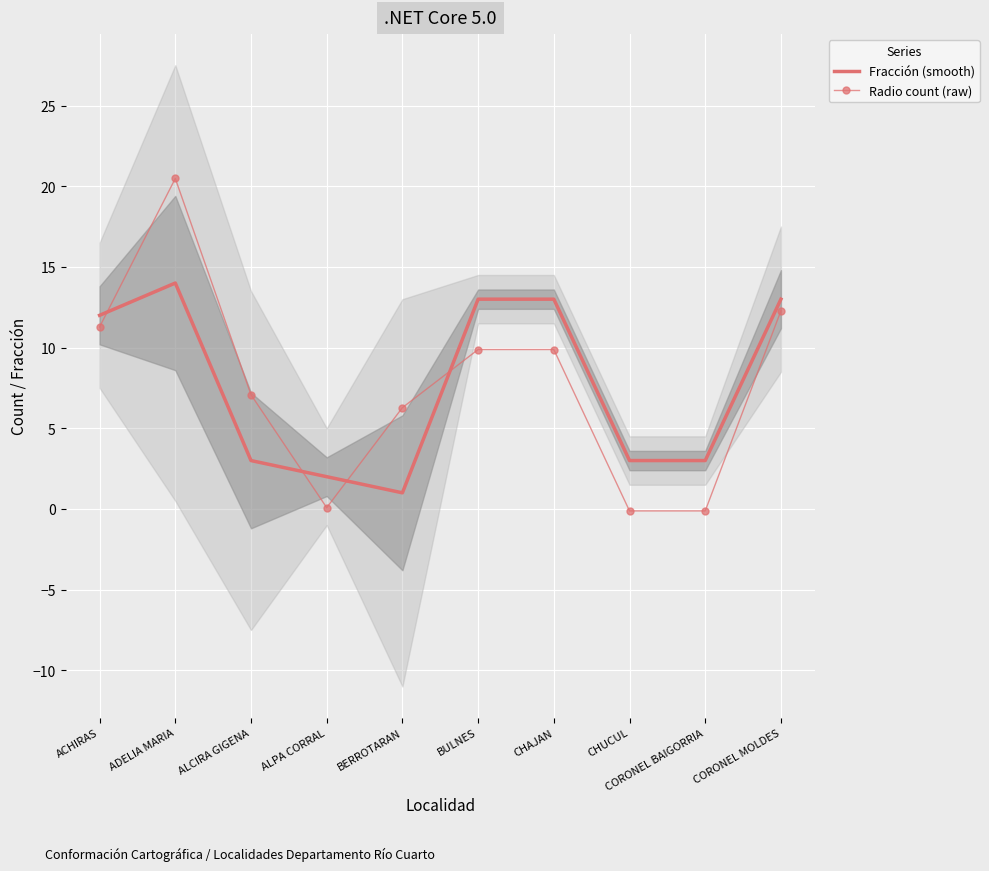

What is the lowest value of the Fracción (smooth) series?

1.0